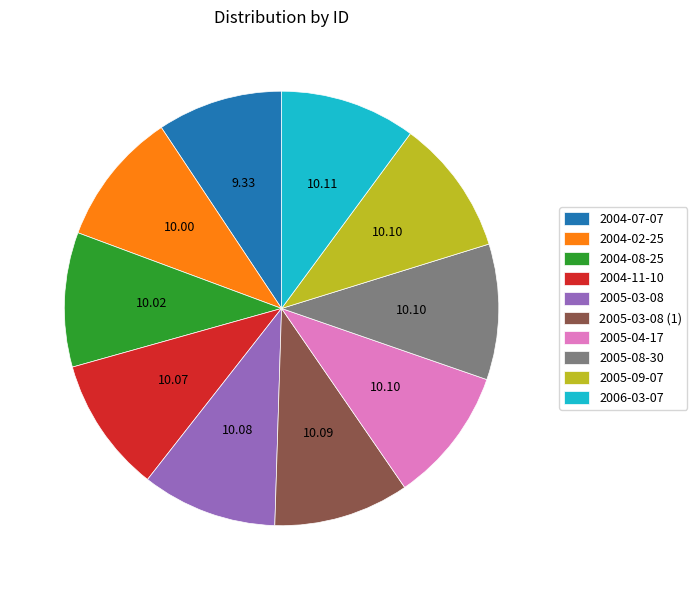

What is the ratio of the value at 2005-04-17 to the value at 2004-02-25?

1.0